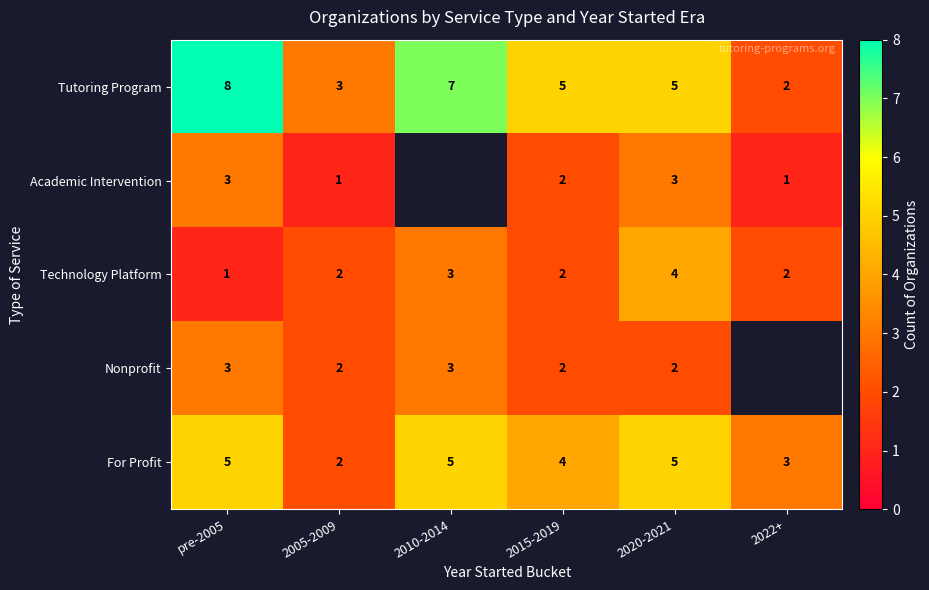

What is the sum of the Academic Intervention values at 2015-2019 and 2022+?

3